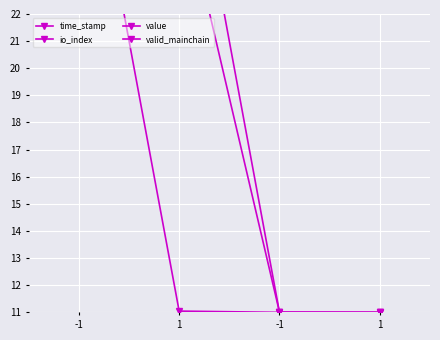

How many data points in io_index are above 11?

2